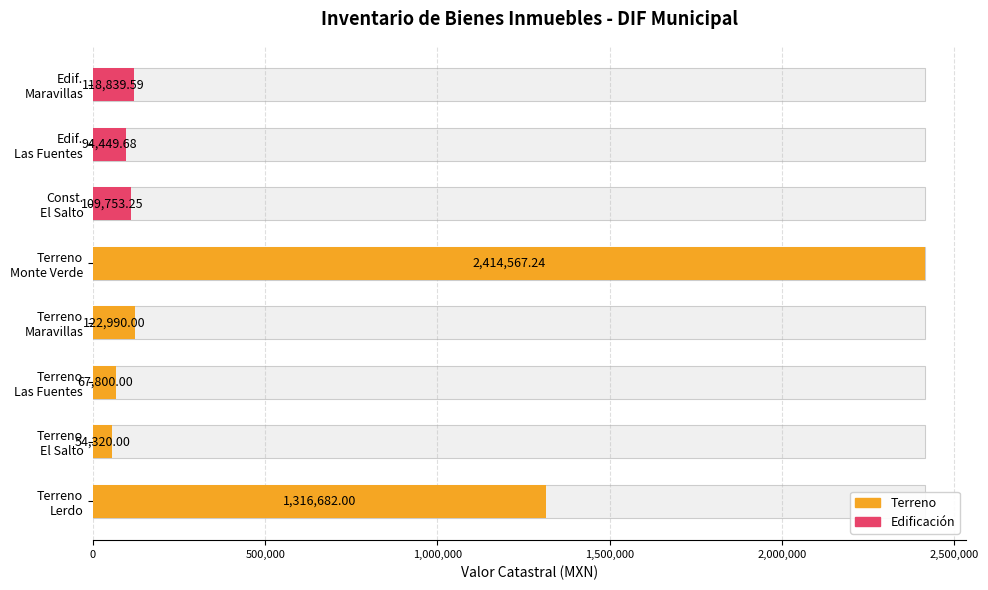

Reading left to right, what are all the values shown in this chart?

1316682.0	54320.0	67800.0	122990.0	2414567.2	109753.2	94449.7	118839.6